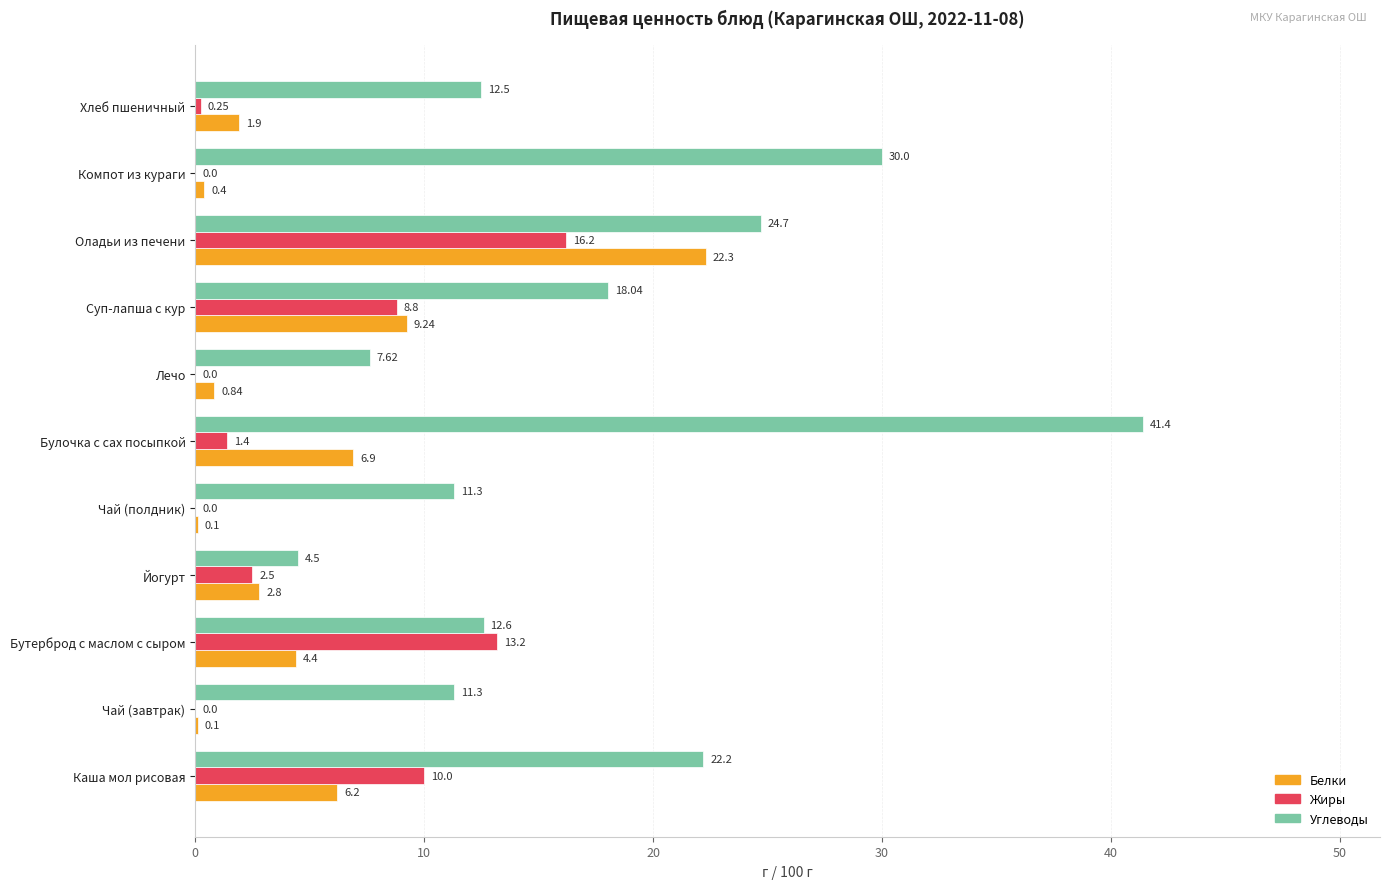

What are all the series names shown in the legend?

Белки, Жиры, Углеводы